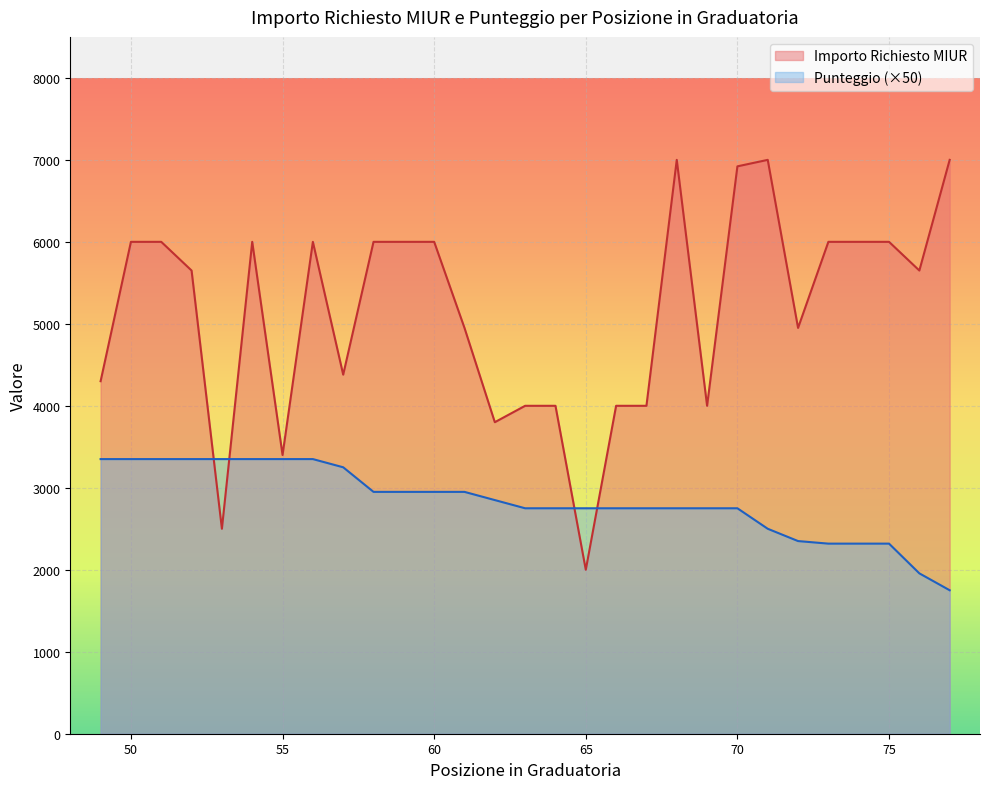

Rank the series by their maximum value, from lowest to highest.

Punteggio (×50), Importo Richiesto MIUR